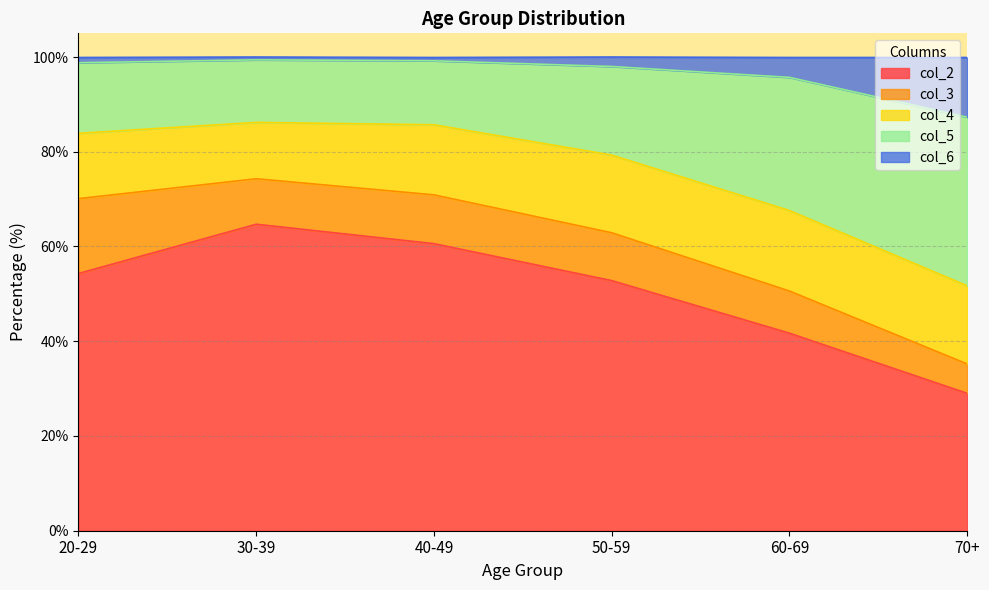

True or false: col_2 has a value of 64.7 at 30-39.

True